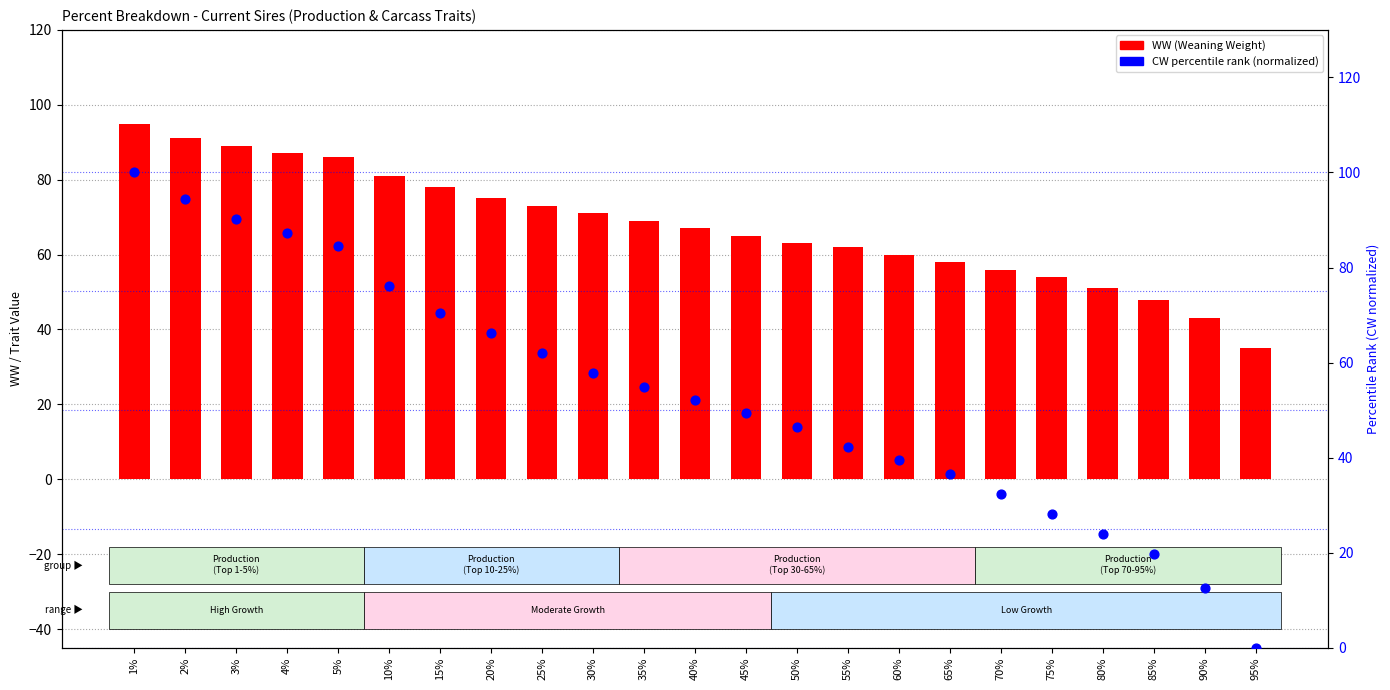

What is the total value across all series at 65%?

94.6